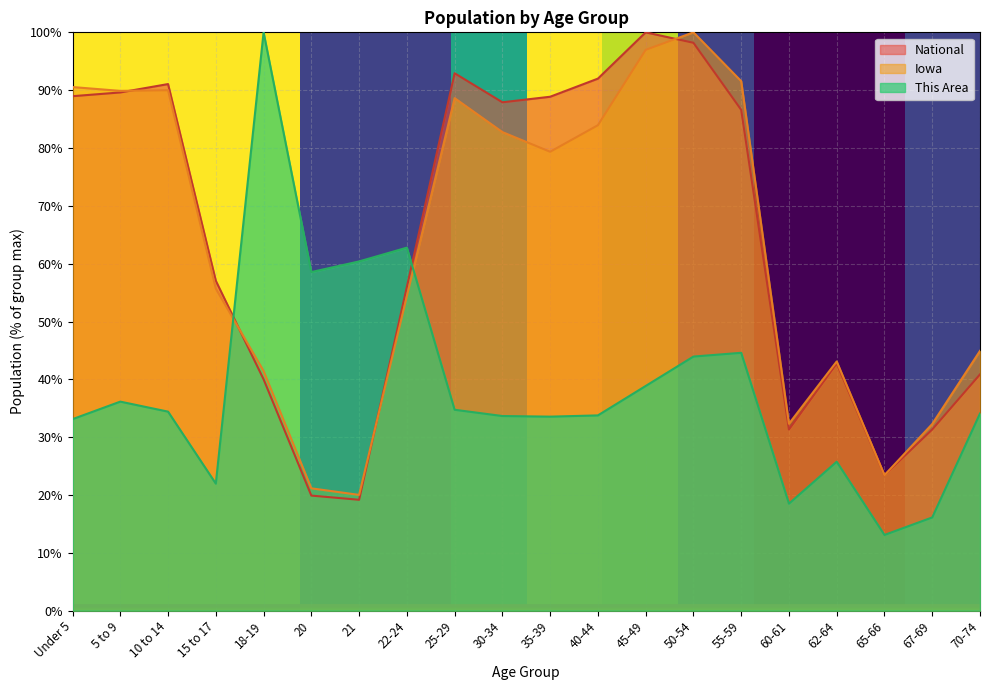

At which category is the sum across all series the highest?

50-54